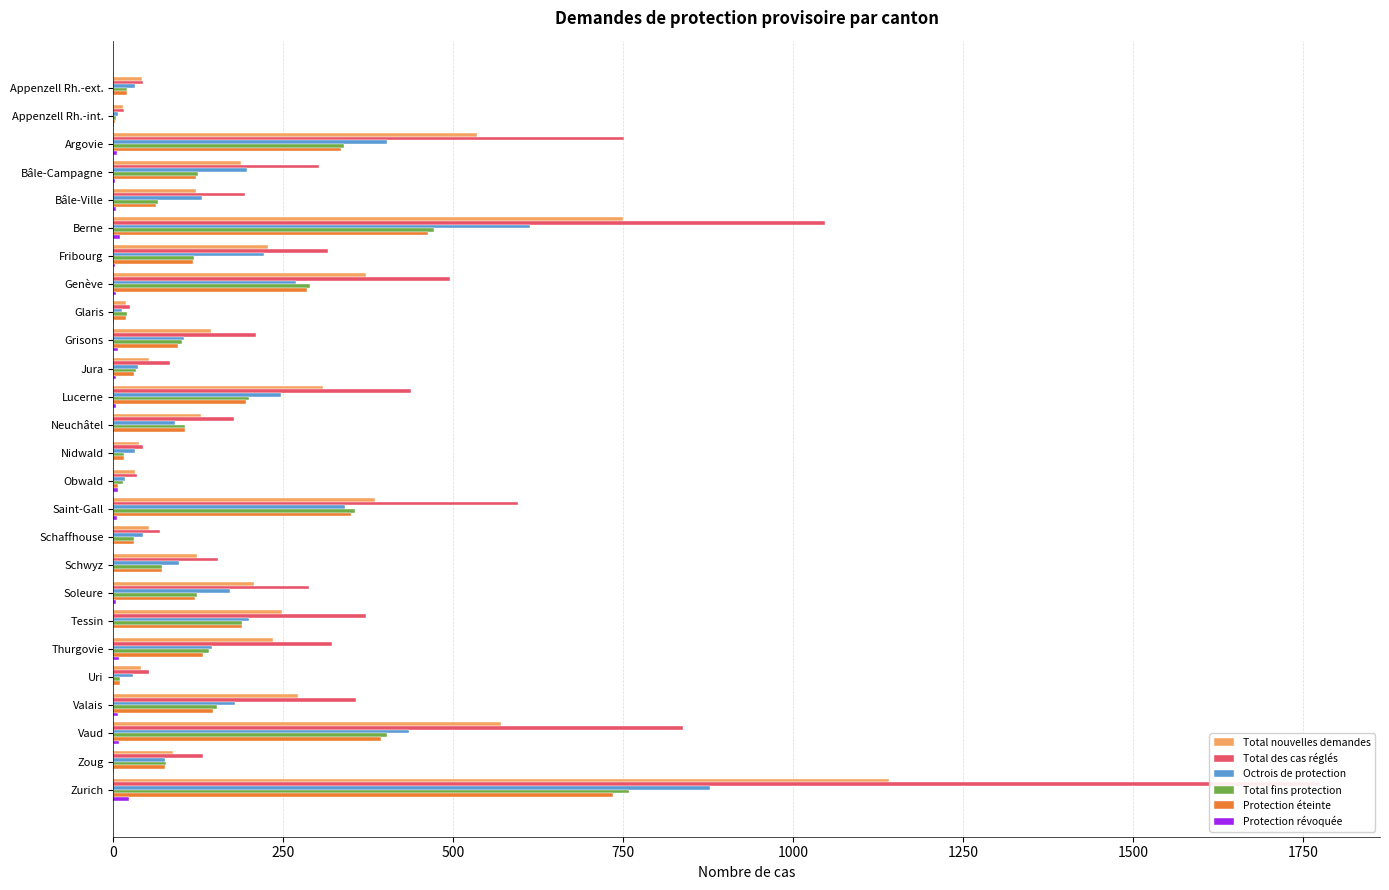

What is the average value of the Total nouvelles demandes series?

243